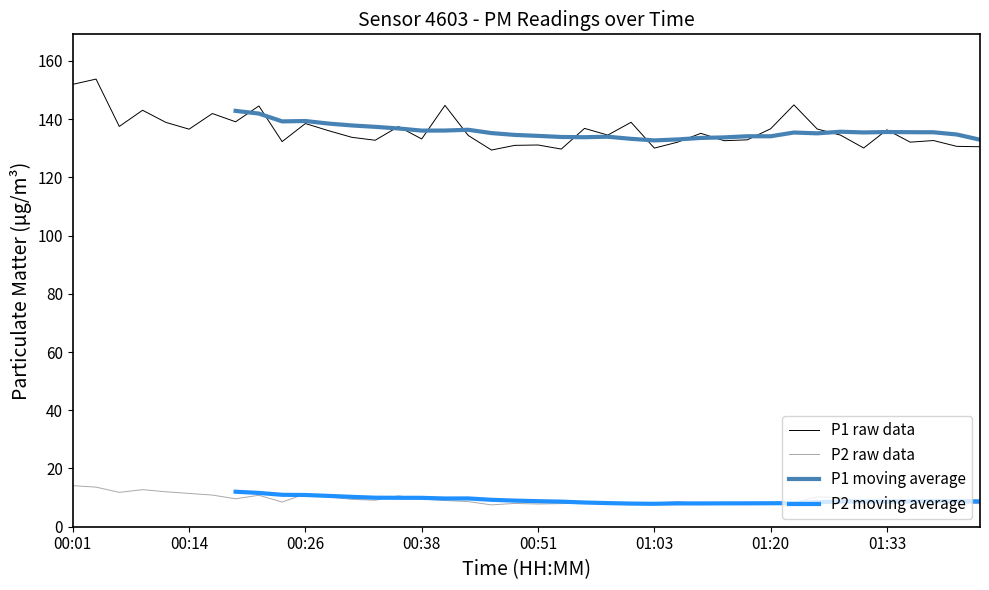

Is this an area chart (filled region under the line)?

No